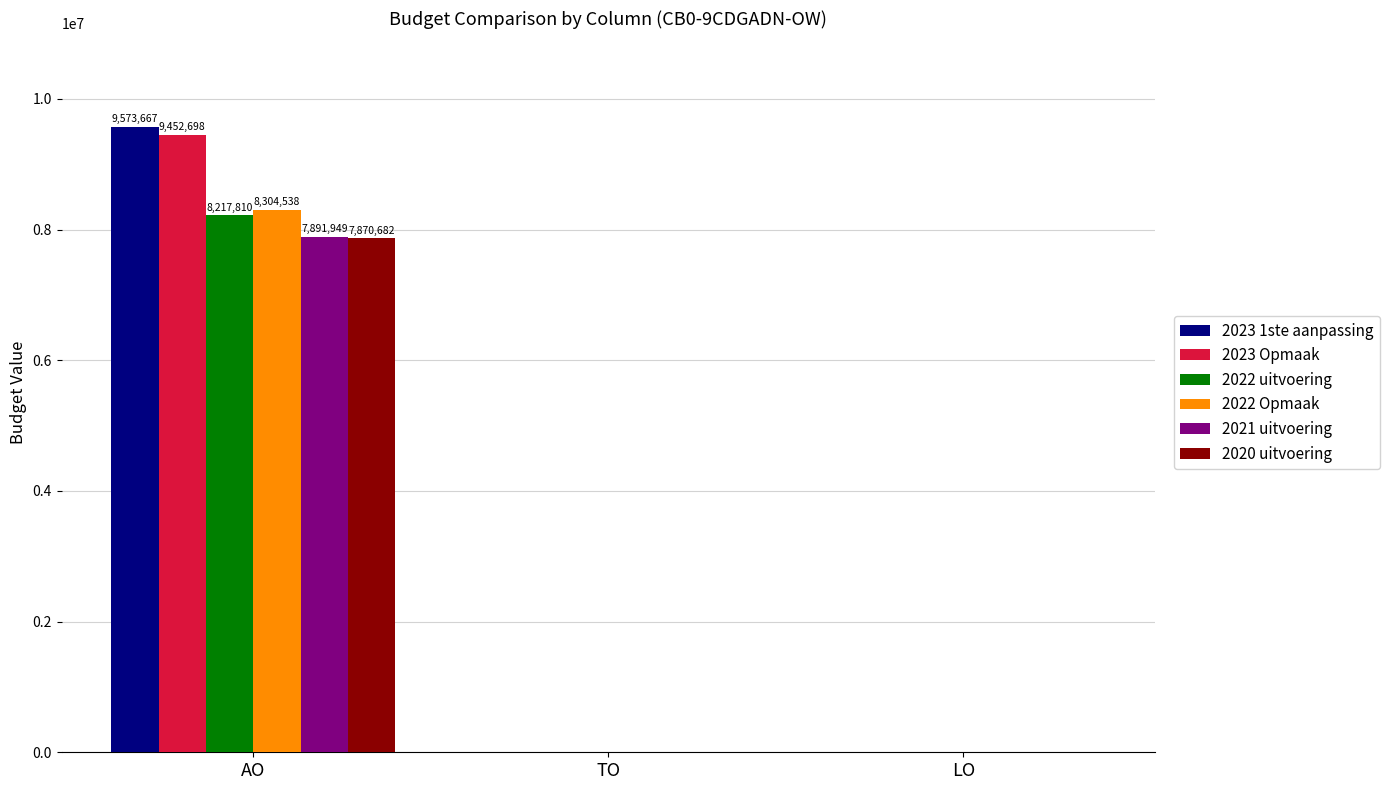

What is the greatest value displayed?

9573667